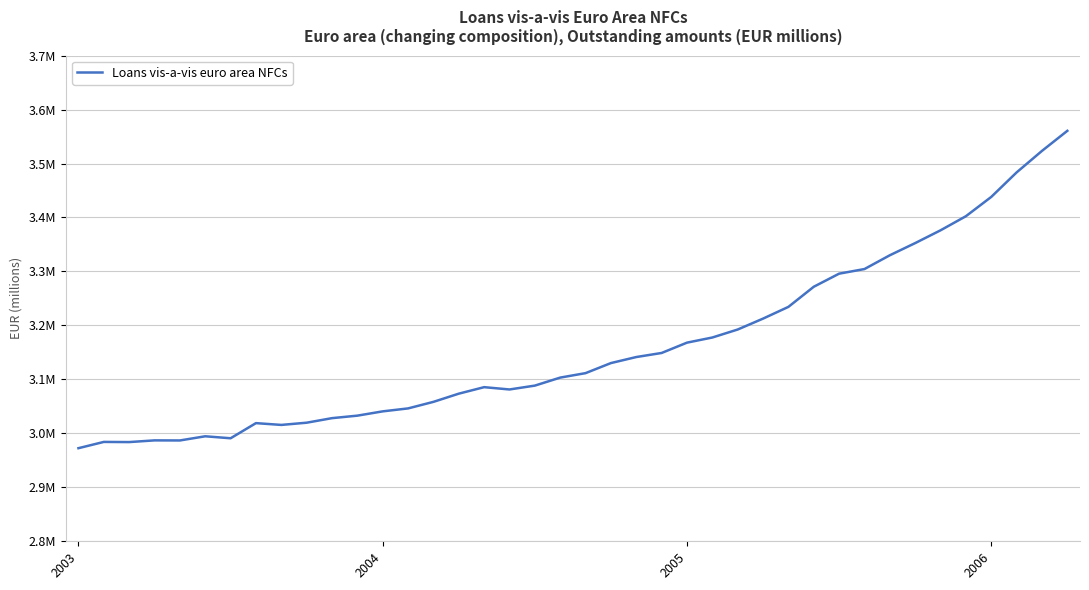

Where does the data first go above 3111569?

21